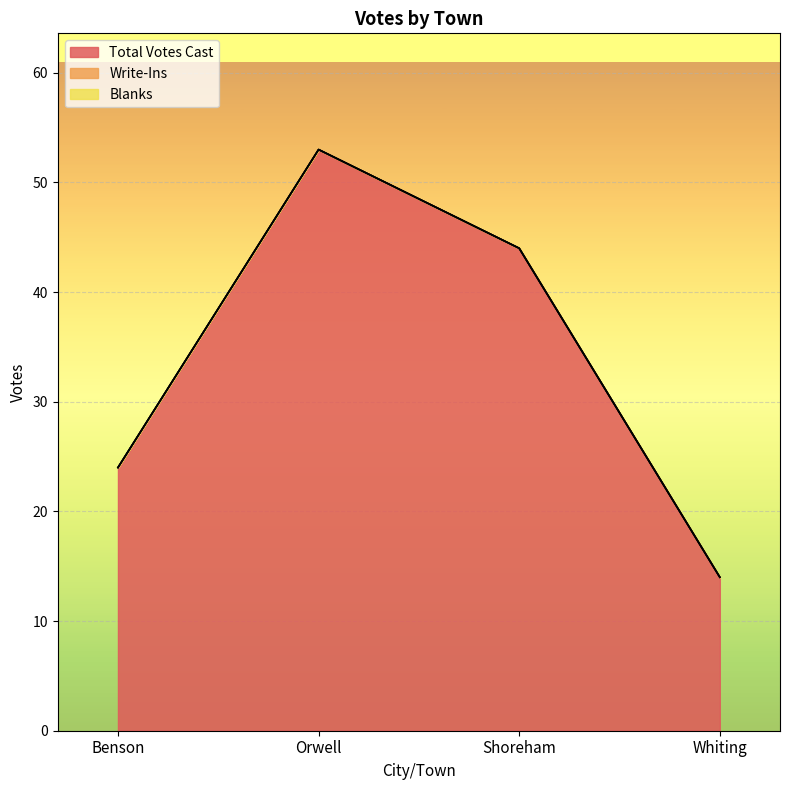

Reading left to right, list all the values displayed in this chart.

Total Votes Cast: 24	53	44	14
Write-Ins: 0	0	0	0
Blanks: 0	0	0	0